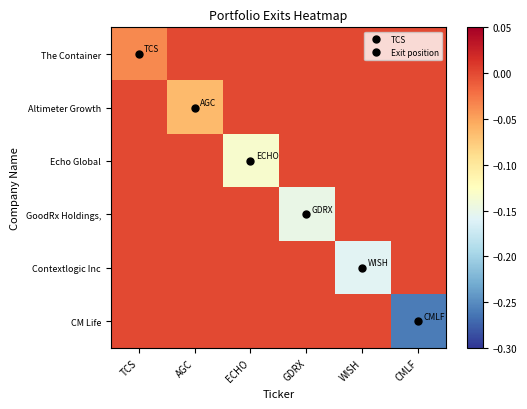

Rank the series by their maximum value, from lowest to highest.

The Container, Altimeter Growth, Echo Global, GoodRx Holdings,, Contextlogic Inc, CM Life